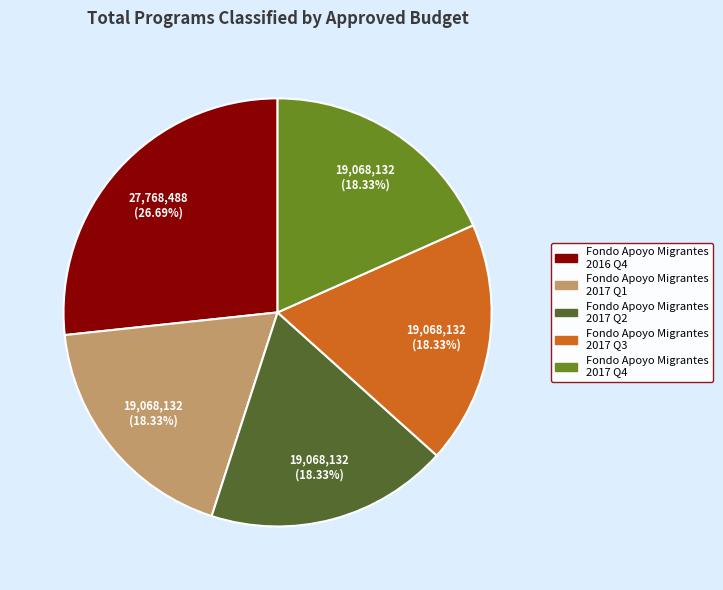

Is there any slice that represents more than half of the pie?

No